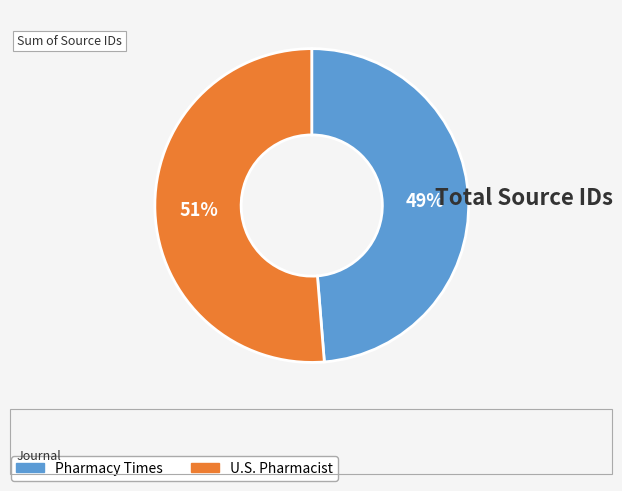

Between U.S. Pharmacist and Pharmacy Times, which is larger?

U.S. Pharmacist